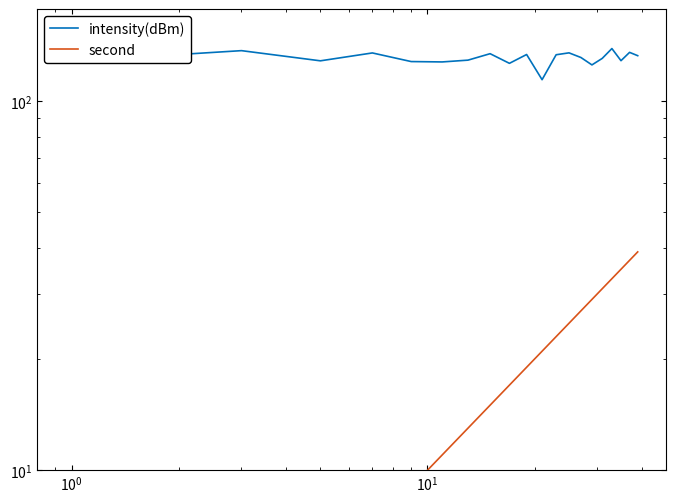

True or false: second has more than 0 points higher than both neighbors.

False